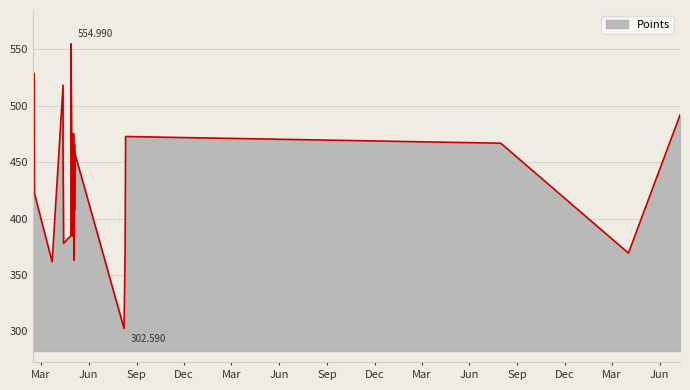

True or false: the data has more than 1 interior local peaks.

True